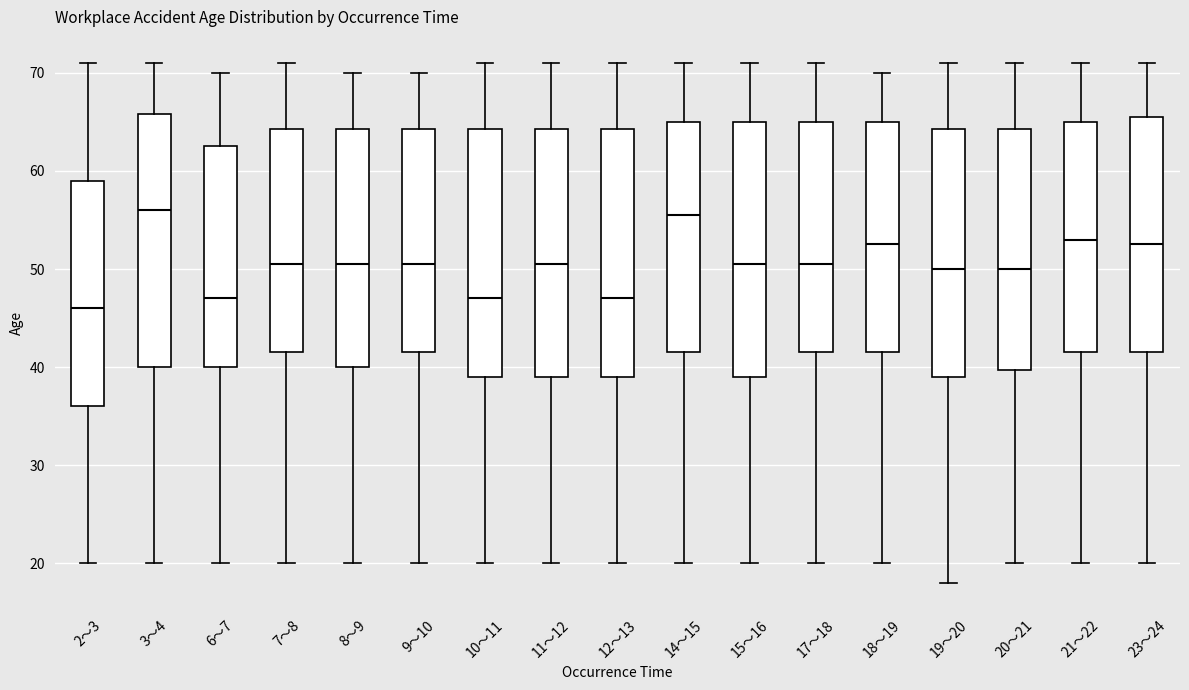

Reading left to right, transcribe this box plot: for each box, give where its median line is, the range the box spans, and where its two whiskers end, as read against the y-axis. The values are not printed on the chart, so give them approximately, as read against the axis.

2～3: median 46, box 36 to 59, whiskers 20 to 71
3～4: median 56, box 40 to 66, whiskers 20 to 71
6～7: median 47, box 40 to 63, whiskers 20 to 70
7～8: median 51, box 42 to 64, whiskers 20 to 71
8～9: median 51, box 40 to 64, whiskers 20 to 70
9～10: median 51, box 42 to 64, whiskers 20 to 70
10～11: median 47, box 39 to 64, whiskers 20 to 71
11～12: median 51, box 39 to 64, whiskers 20 to 71
12～13: median 47, box 39 to 64, whiskers 20 to 71
14～15: median 56, box 42 to 65, whiskers 20 to 71
15～16: median 51, box 39 to 65, whiskers 20 to 71
17～18: median 51, box 42 to 65, whiskers 20 to 71
18～19: median 53, box 42 to 65, whiskers 20 to 70
19～20: median 50, box 39 to 64, whiskers 18 to 71
20～21: median 50, box 40 to 64, whiskers 20 to 71
21～22: median 53, box 42 to 65, whiskers 20 to 71
23～24: median 53, box 42 to 66, whiskers 20 to 71